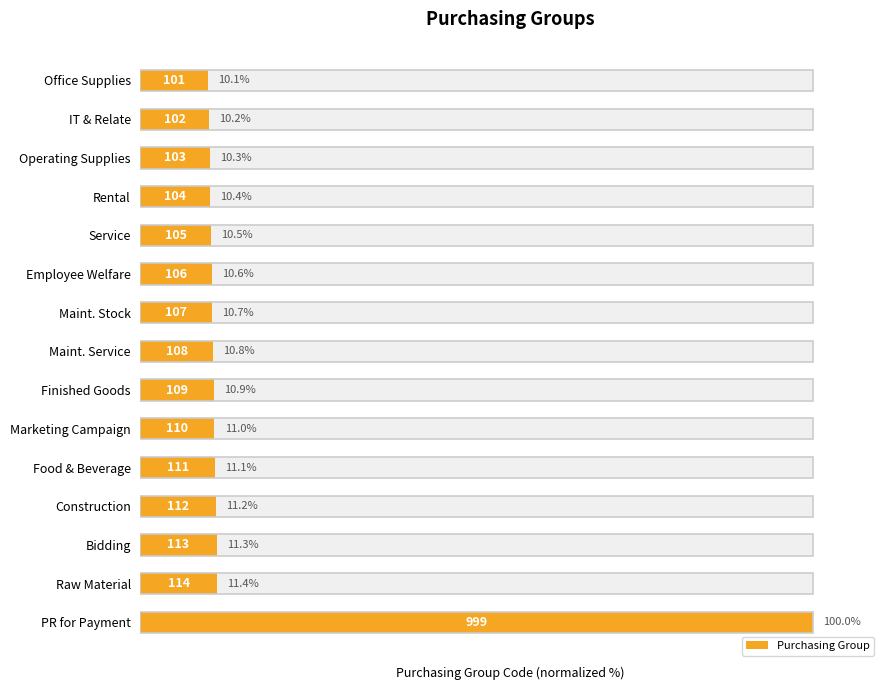

What is the difference between the maximum and minimum values?

89.9